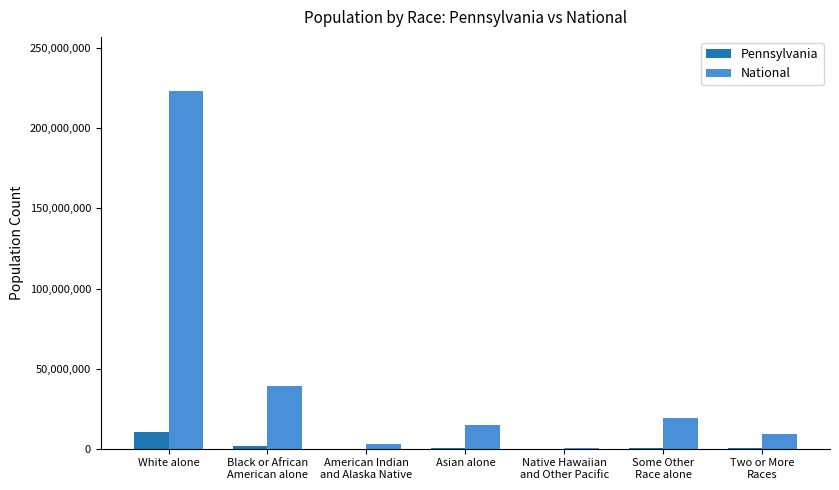

What are all the series names shown in the legend?

Pennsylvania, National